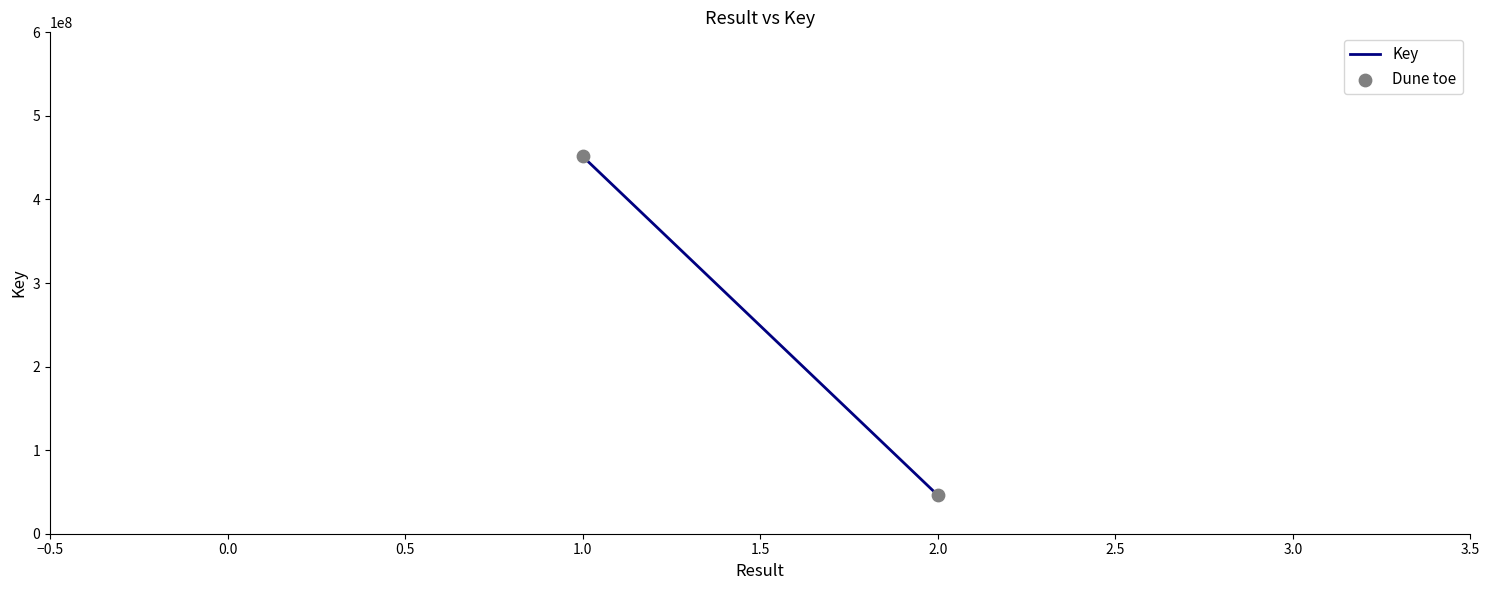

What is the average Y value?

248854080